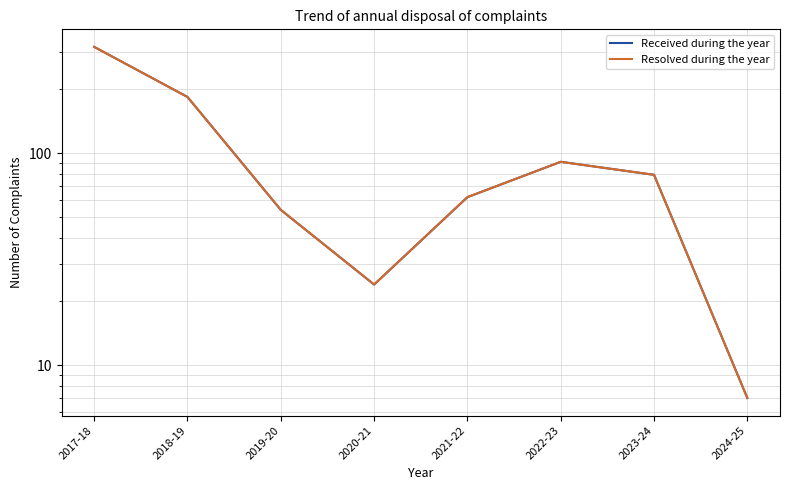

What are all the series names shown in the legend?

Received during the year, Resolved during the year